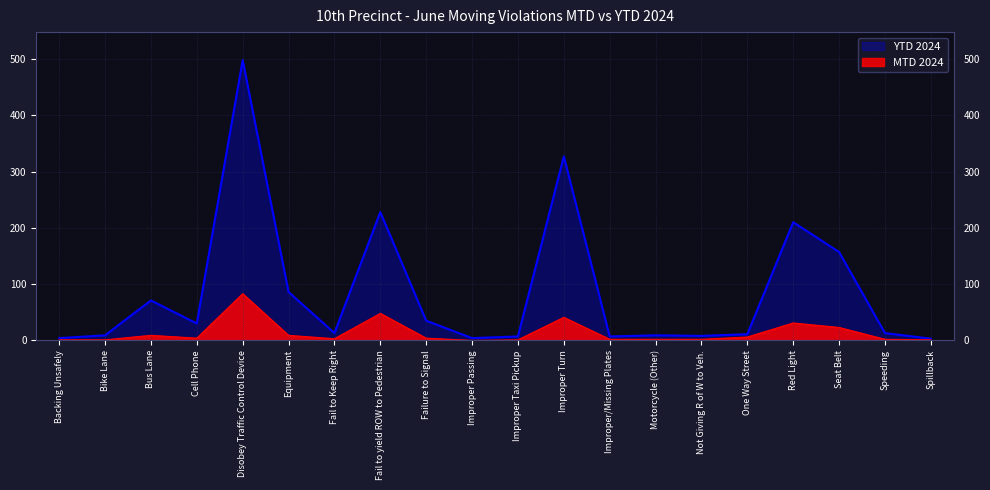

Reading right to left, list all the values displayed in this chart.

MTD 2024: Spillback=1	Speeding=2	Seat Belt=23	Red Light=31	One Way Street=6	Not Giving R of W to Veh.=2	Motorcycle (Other)=2	Improper/Missing Plates=2	Improper Turn=41	Improper Taxi Pickup=1	Improper Passing=0	Failure to Signal=4	Fail to yield ROW to Pedestrian=48	Fail to Keep Right=3	Equipment=9	Disobey Traffic Control Device=83	Cell Phone=4	Bus Lane=9	Bike Lane=1	Backing Unsafely=1
YTD 2024: Spillback=3	Speeding=13	Seat Belt=157	Red Light=210	One Way Street=11	Not Giving R of W to Veh.=8	Motorcycle (Other)=9	Improper/Missing Plates=7	Improper Turn=327	Improper Taxi Pickup=7	Improper Passing=4	Failure to Signal=35	Fail to yield ROW to Pedestrian=228	Fail to Keep Right=13	Equipment=86	Disobey Traffic Control Device=498	Cell Phone=30	Bus Lane=71	Bike Lane=9	Backing Unsafely=4